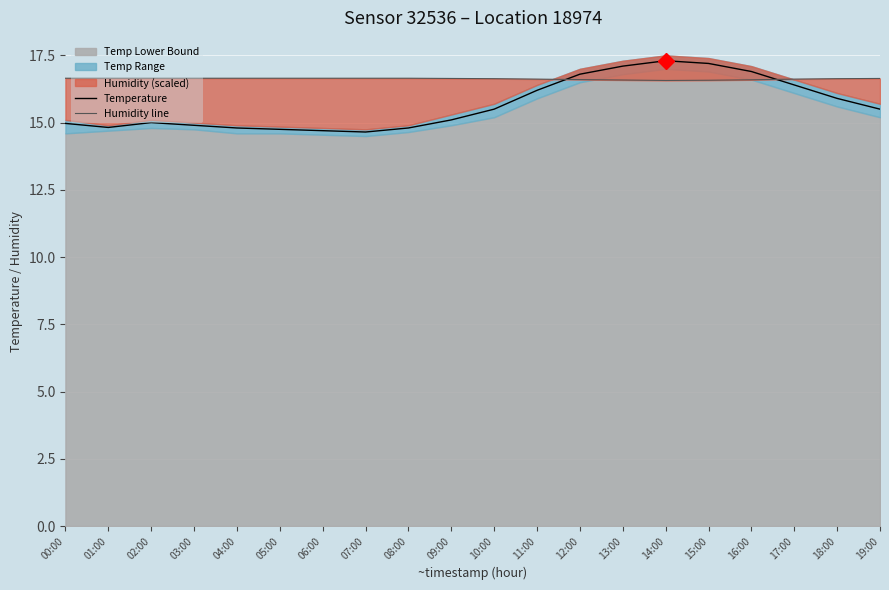

What is the minimum value shown in the chart?

14.7